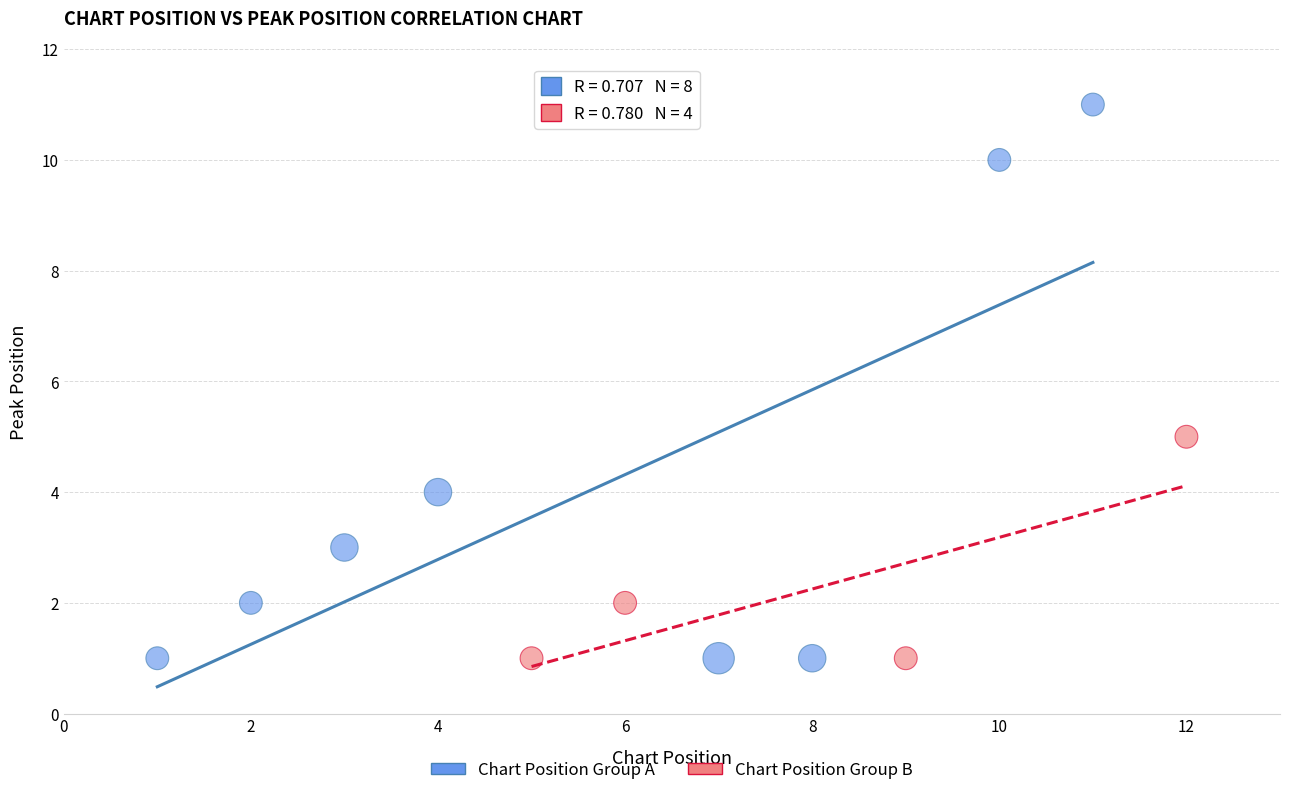

Which series has the widest spread of Y values?

Chart Position Group A